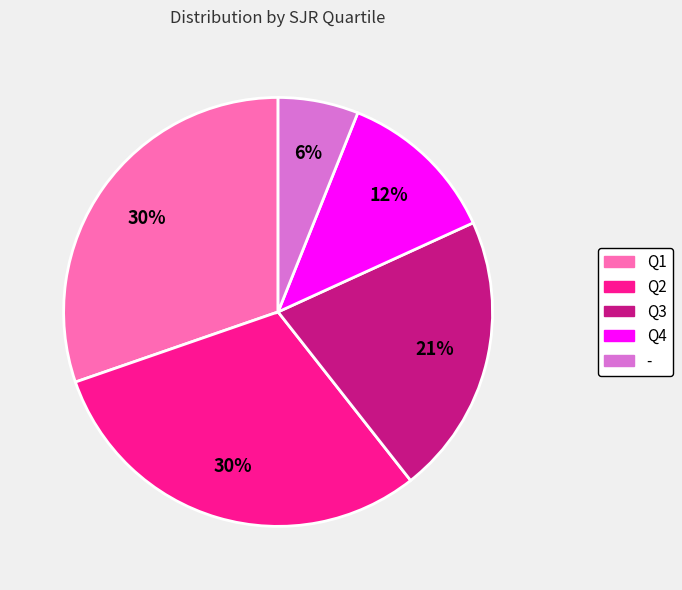

Does Q4 represent more than half of the total?

No